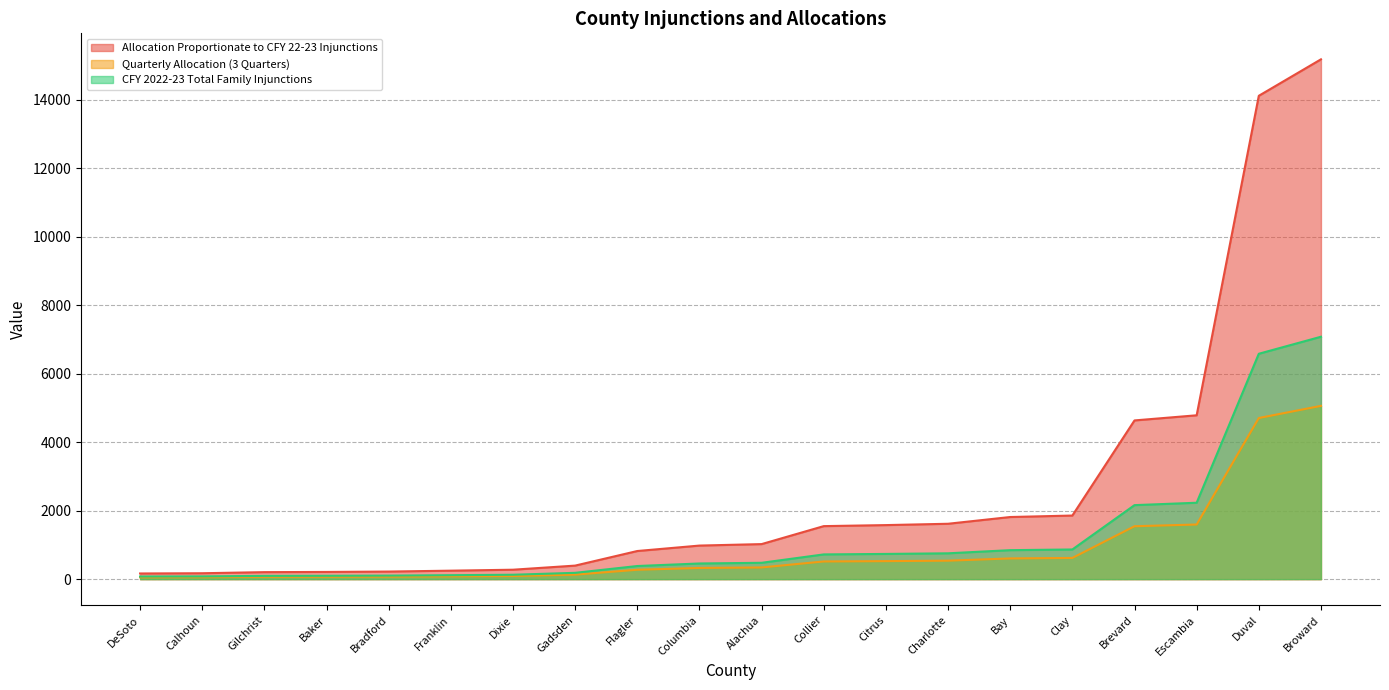

At which label is Quarterly Allocation (3 Quarters) closest to 2557?

Escambia